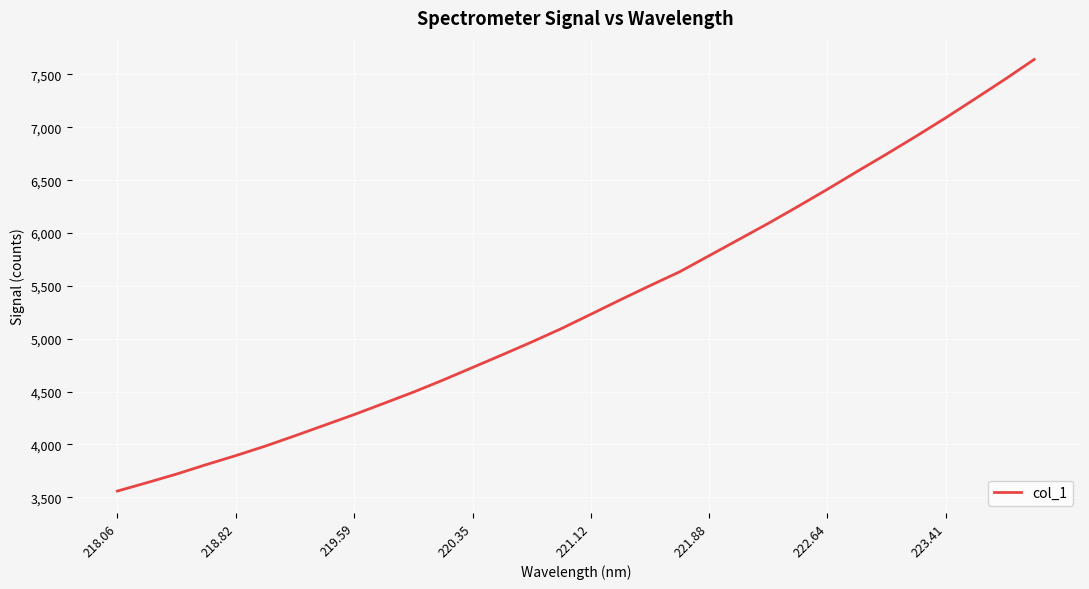

What is the difference between the maximum and minimum values?

4082.1